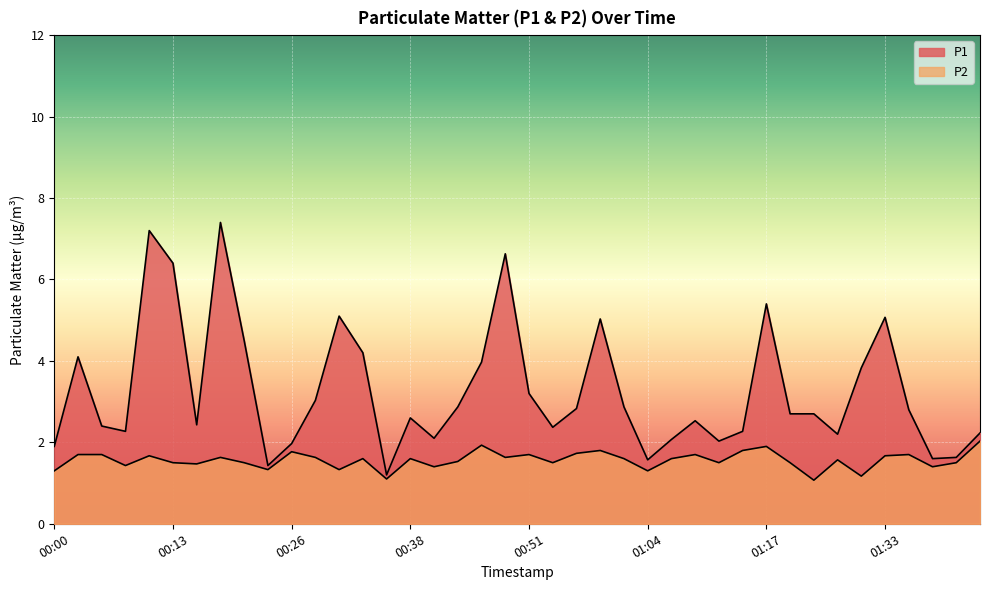

What position from the right is 00:18?

33